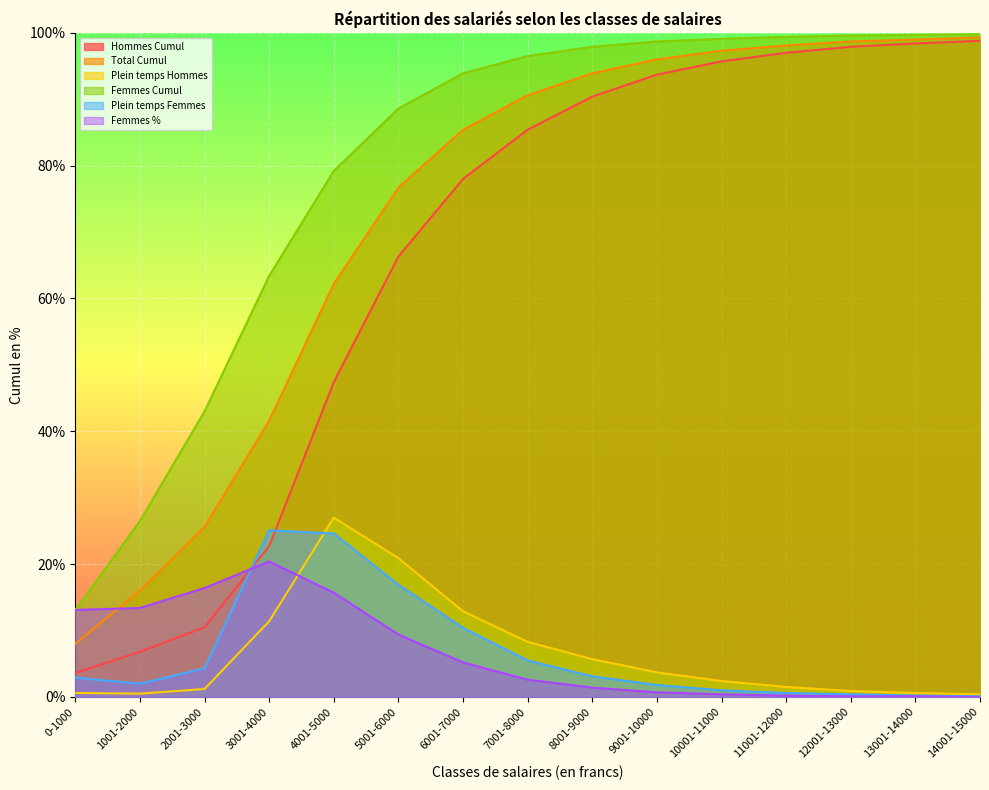

The value of Femmes Cumul at 1001-2000 is 26.5. True or false?

True